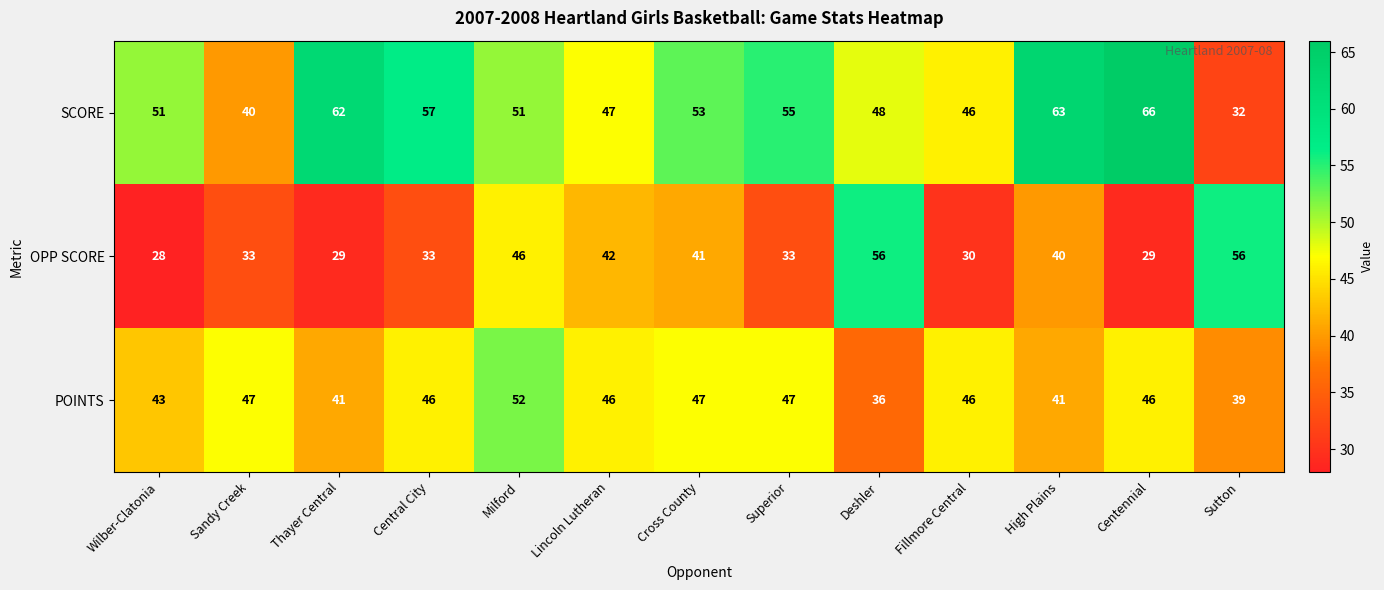

True or false: OPP SCORE has a value of 29 at Centennial.

True